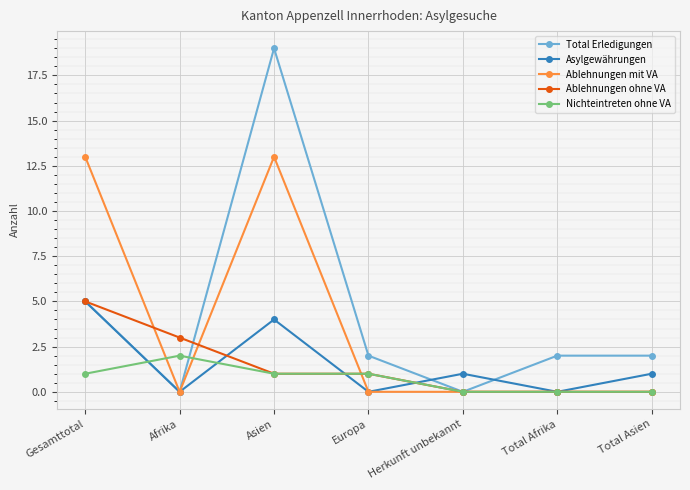

True or false: Ablehnungen ohne VA and Asylgewährungen intersect in this chart.

True